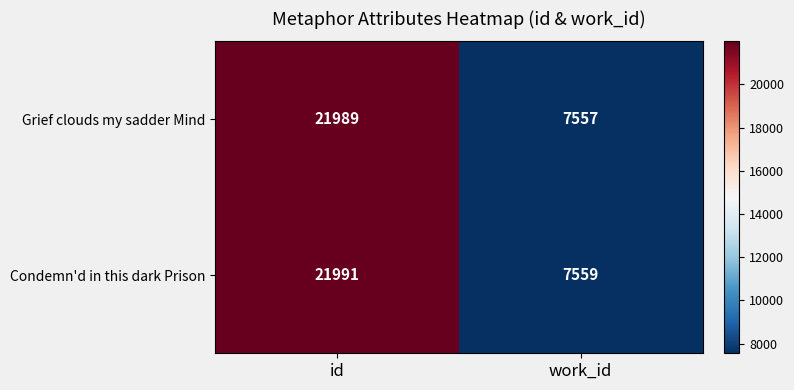

Is it true that Grief clouds my sadder Mind equals 12851 at work_id?

False